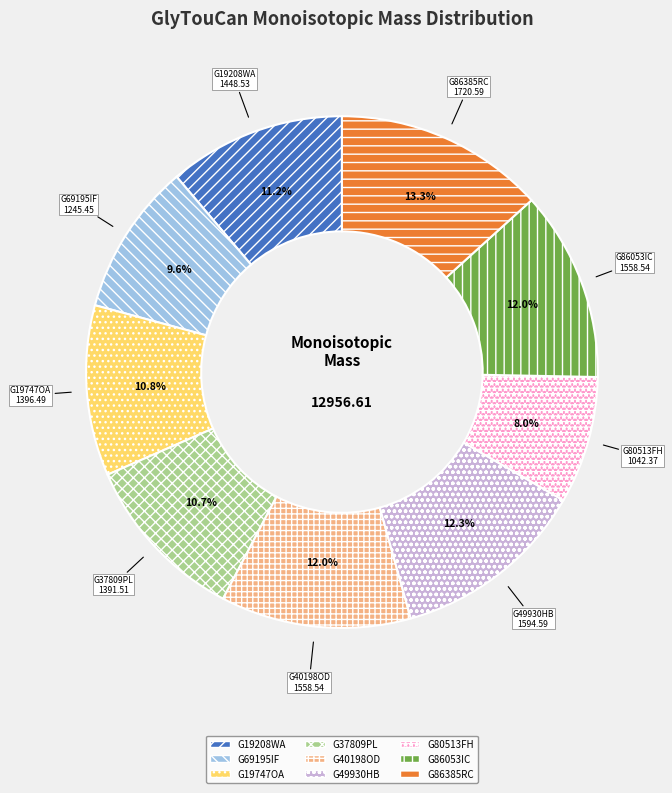

Is there a majority slice in this chart?

No